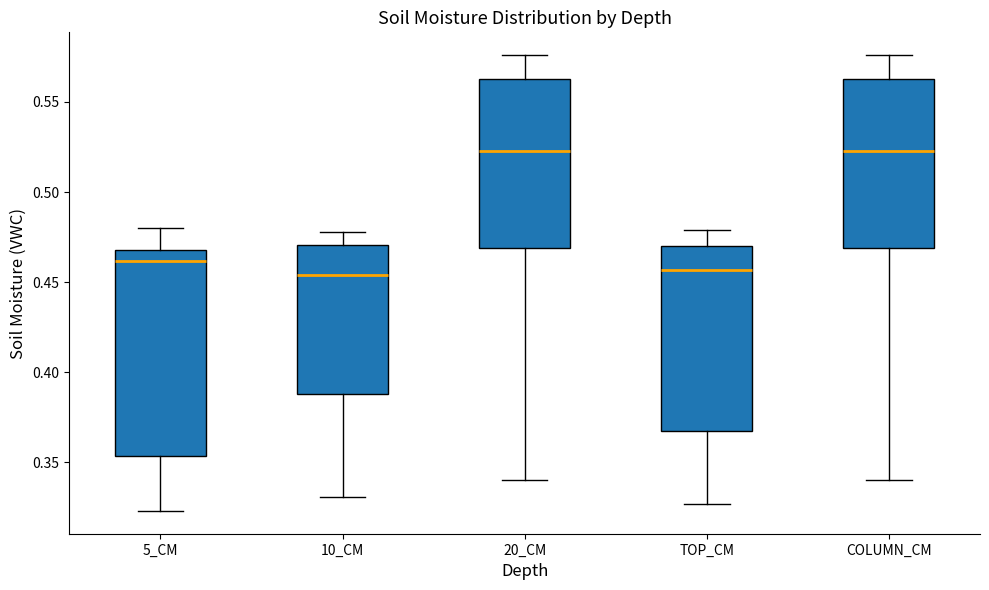

Reading left to right, transcribe this box plot: for each box, give where its median line is, the range the box spans, and where its two whiskers end, as read against the y-axis. The values are not printed on the chart, so give them approximately, as read against the axis.

5_CM: median 0.460, box 0.355 to 0.470, whiskers 0.325 to 0.480
10_CM: median 0.455, box 0.390 to 0.470, whiskers 0.330 to 0.480
20_CM: median 0.525, box 0.470 to 0.565, whiskers 0.340 to 0.575
TOP_CM: median 0.455, box 0.370 to 0.470, whiskers 0.325 to 0.480
COLUMN_CM: median 0.525, box 0.470 to 0.565, whiskers 0.340 to 0.575